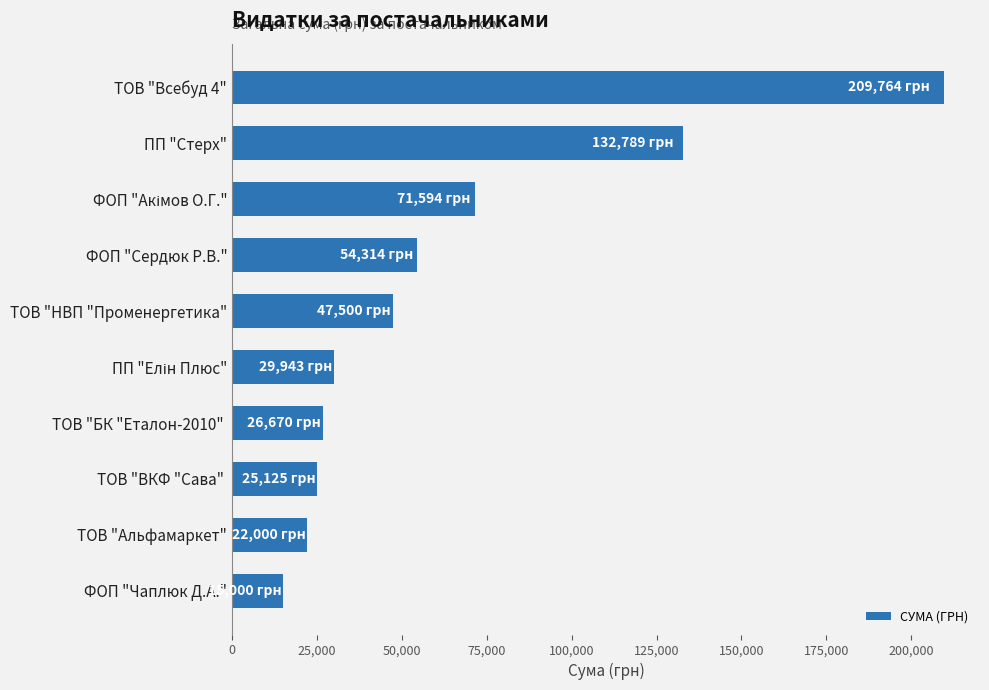

What is the value of the 5th bar from the top?

47500.0